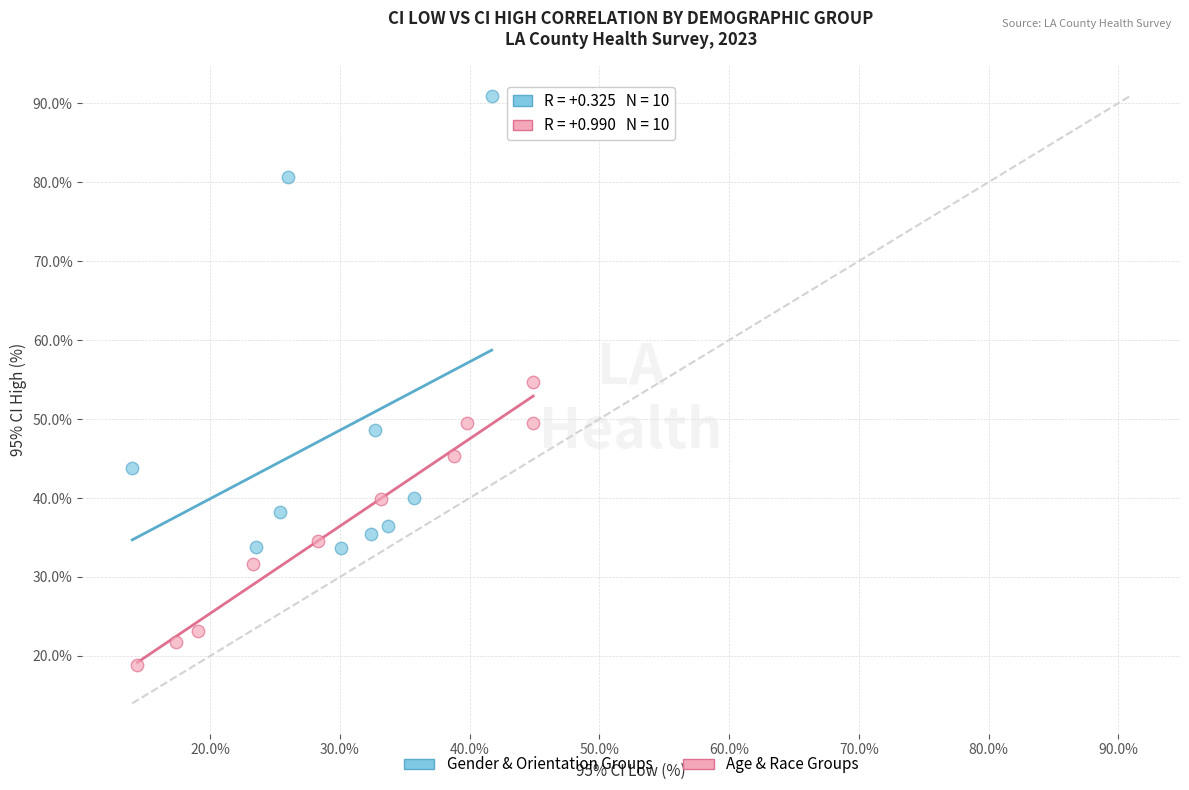

Which series contains the highest Y value?

Gender & Orientation Groups